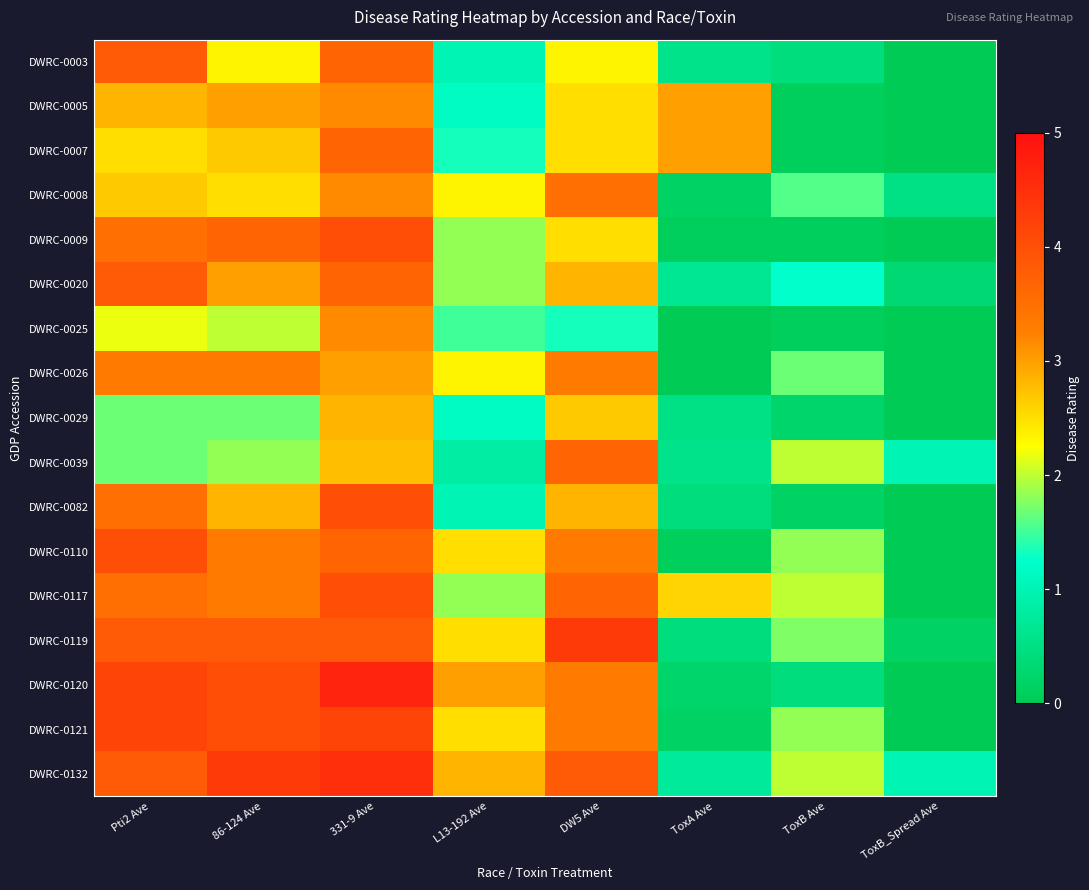

Which series changed the most between 86-124 Ave and ToxB_Spread Ave?

DWRC-0120